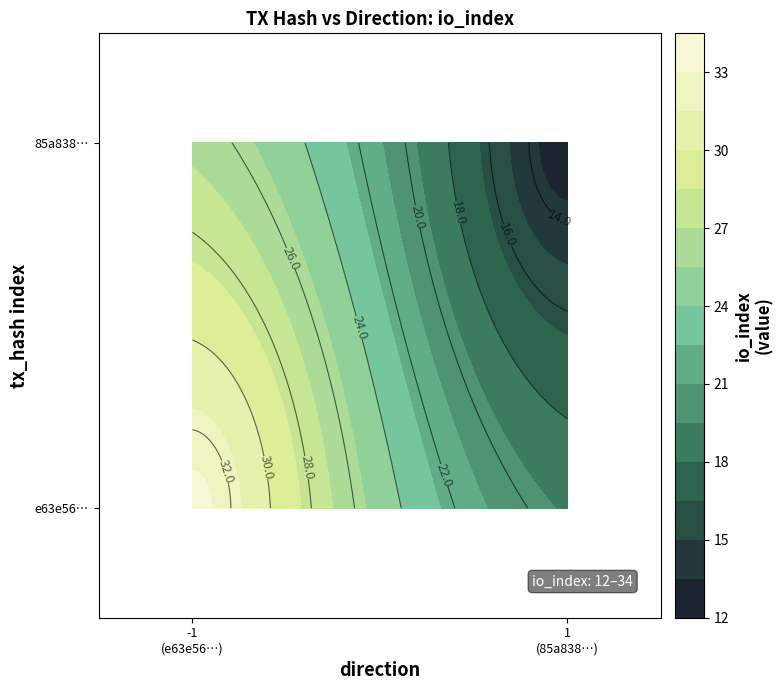

What is the difference between the highest and lowest values at io_index?

22